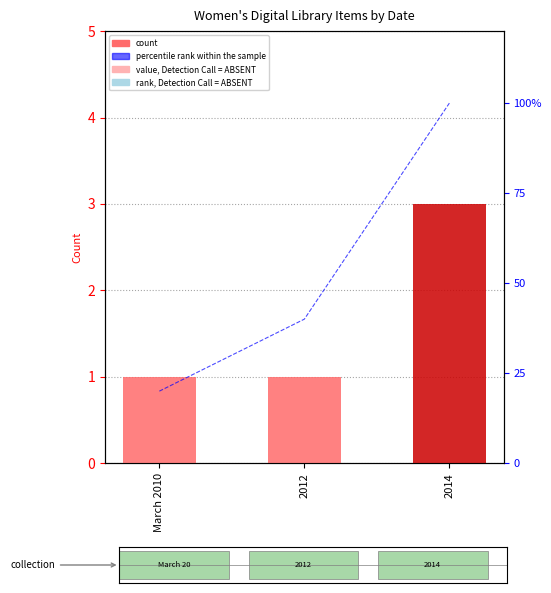

At which category is the sum across all series the highest?

2014